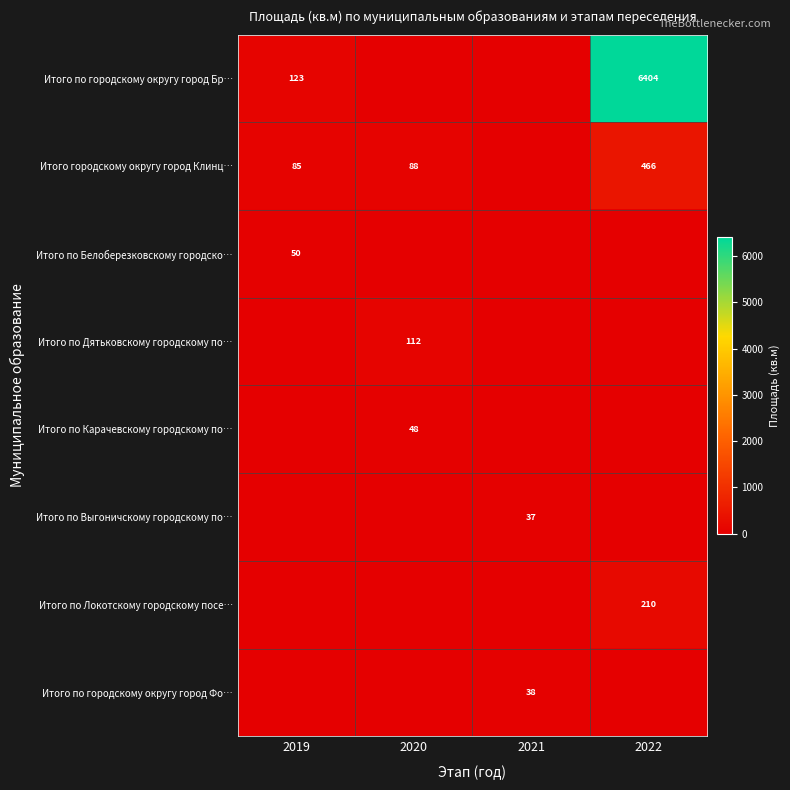

True or false: Итого по городскому округу город Фо… has a value of 38 at 2021.

True